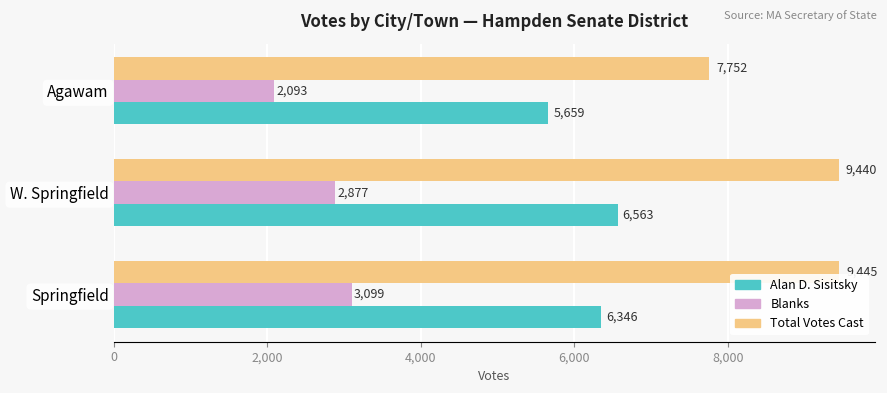

What is the lowest value of the Blanks series?

2093